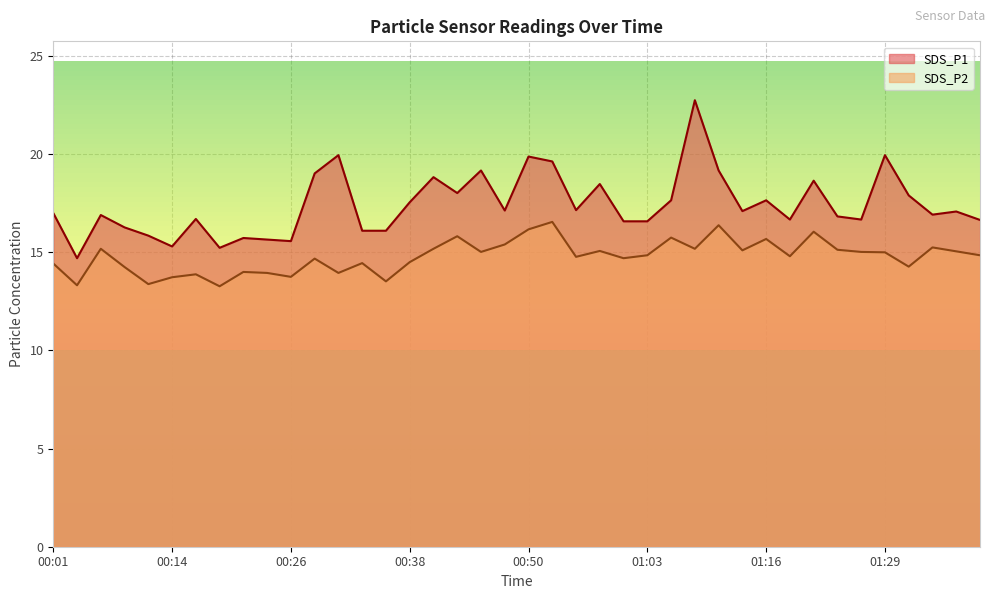

What is the spread (max minus min) of values at 00:26?

1.8